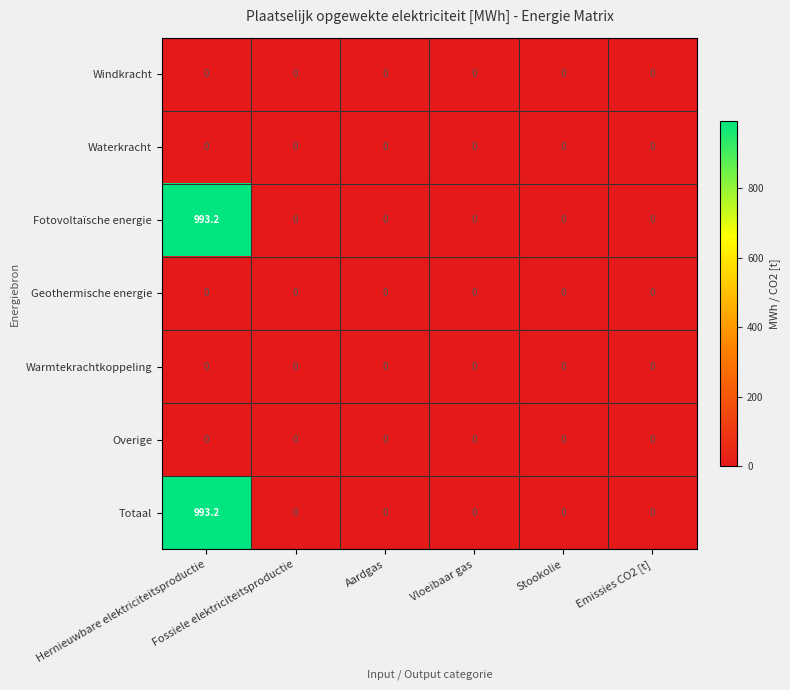

Count the number of data series in this chart.

7